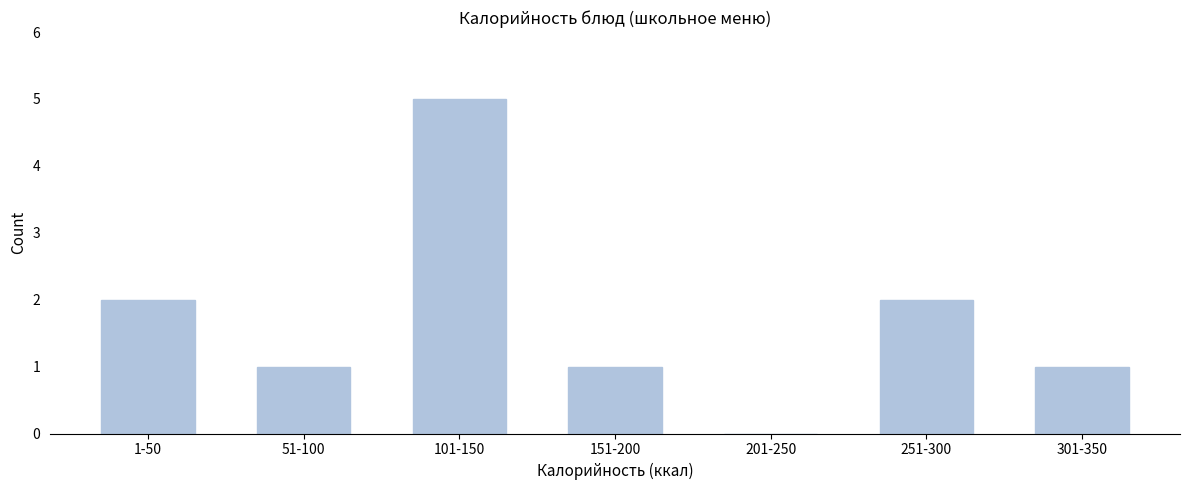

Reading left to right, transcribe all the data shown in this chart.

1-50=2	51-100=1	101-150=5	151-200=1	201-250=0	251-300=2	301-350=1